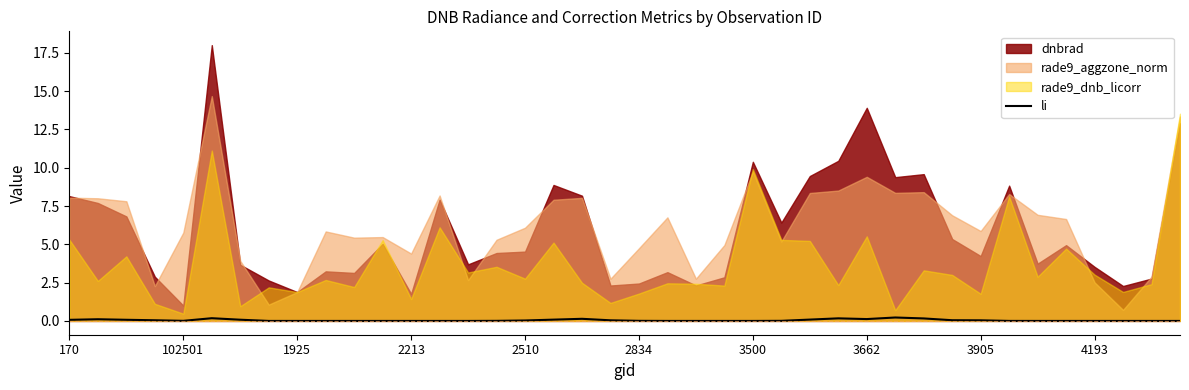

True or false: the data shows 0.0 at 14.

True